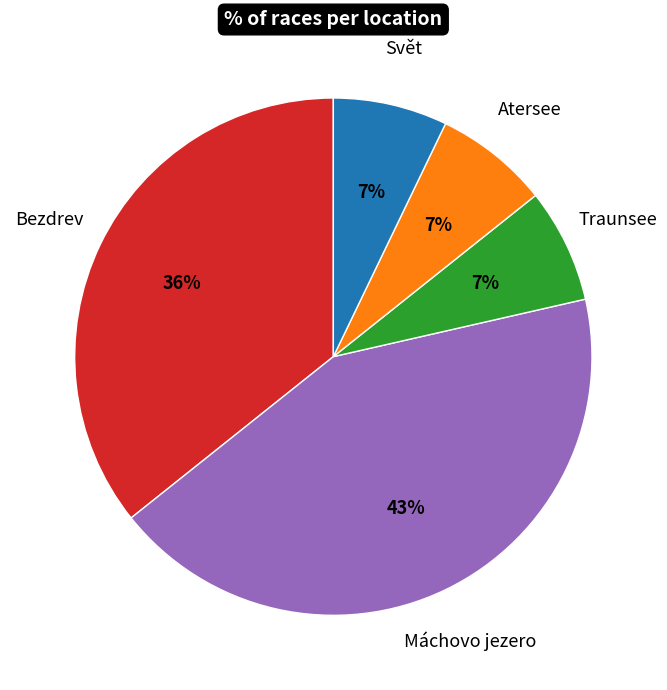

Is there a majority slice in this chart?

No